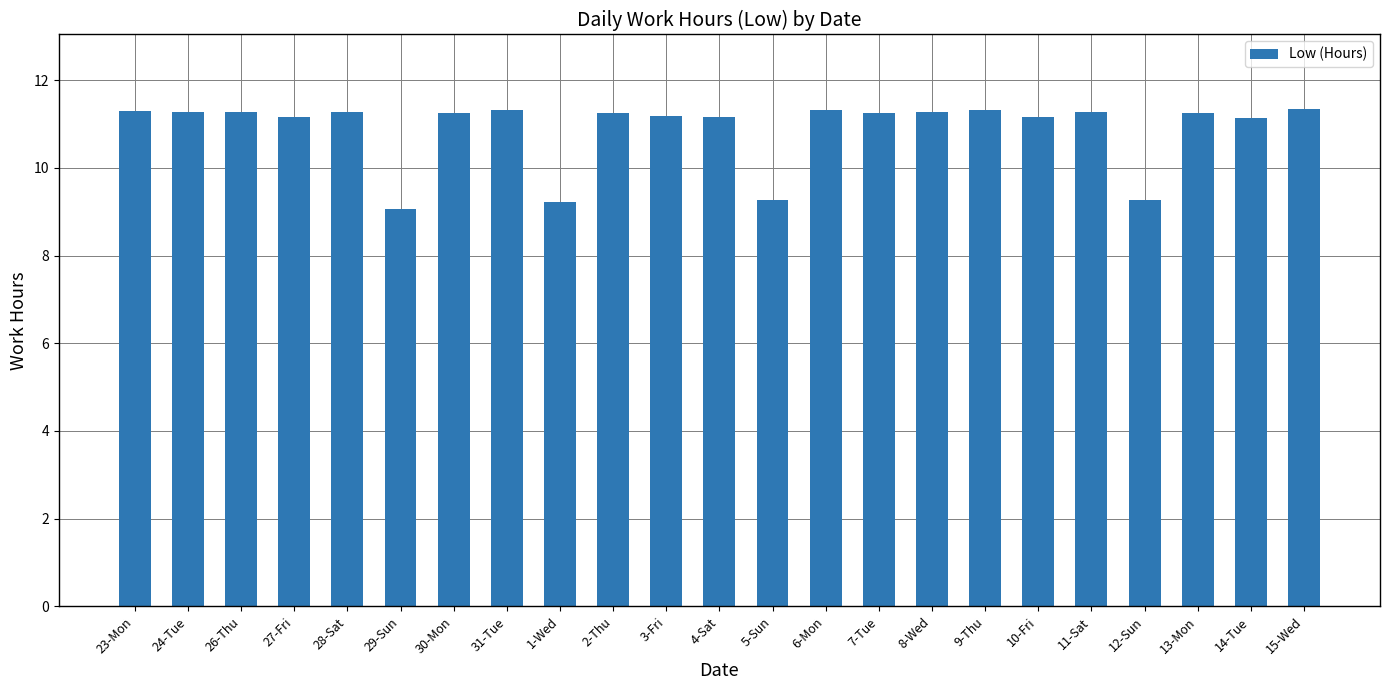

At which category does the chart reach its minimum across all series?

29-Sun